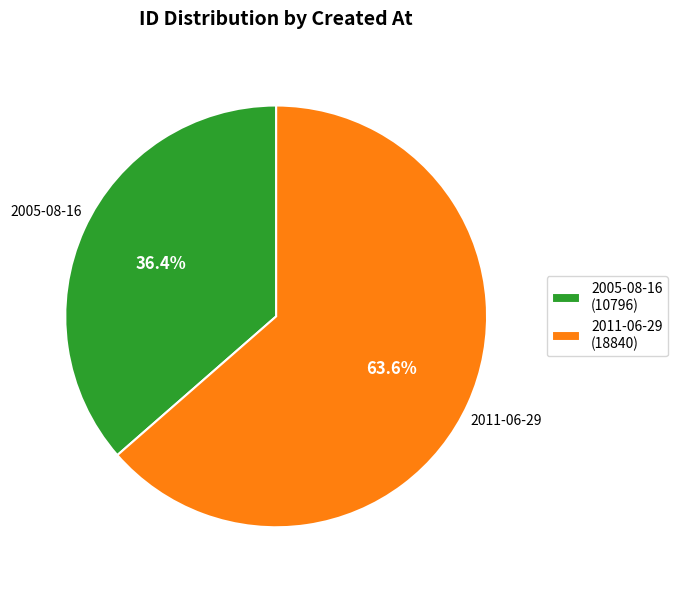

Between 2005-08-16 and 2011-06-29, which is larger?

2011-06-29